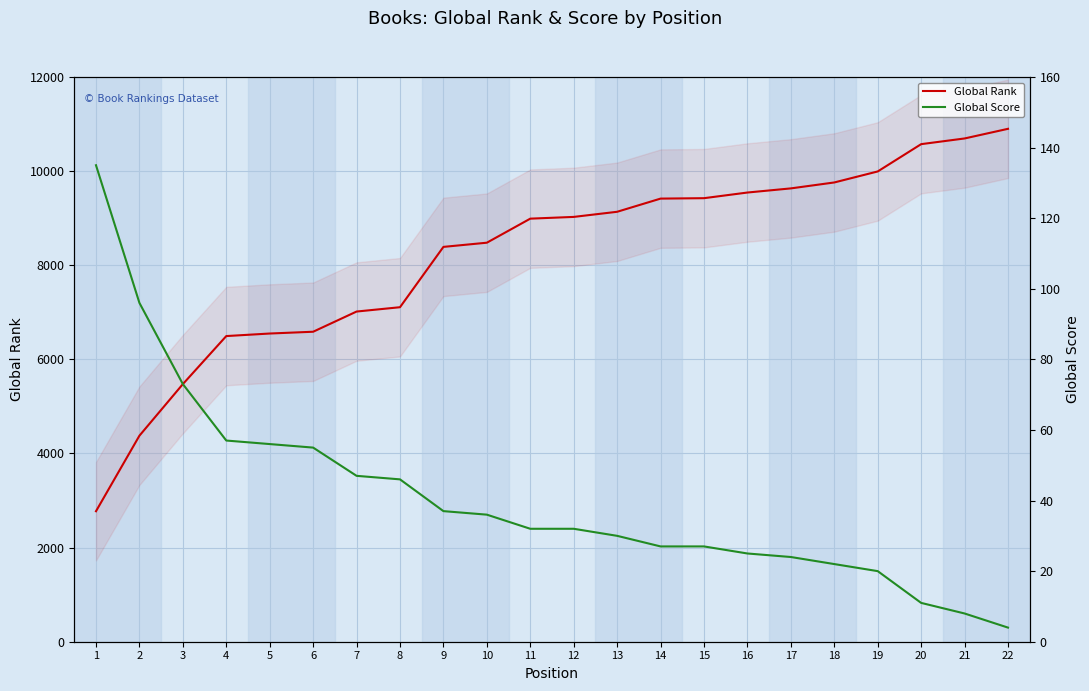

True or false: Global Rank has more than 2 points higher than both neighbors.

False